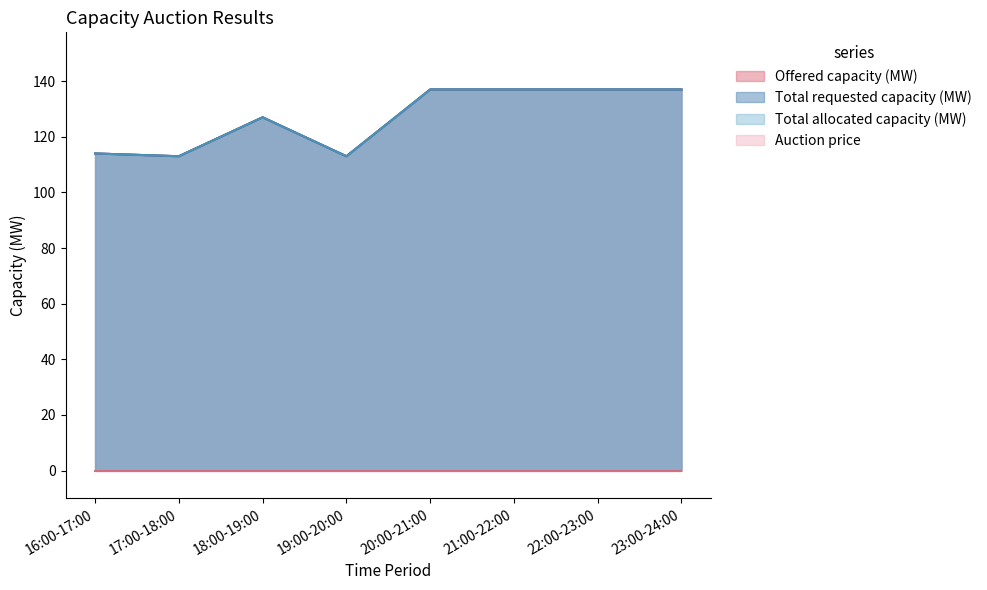

Rank the categories by Total requested capacity (MW) value from highest to lowest.

20:00-21:00, 21:00-22:00, 22:00-23:00, 23:00-24:00, 18:00-19:00, 16:00-17:00, 17:00-18:00, 19:00-20:00